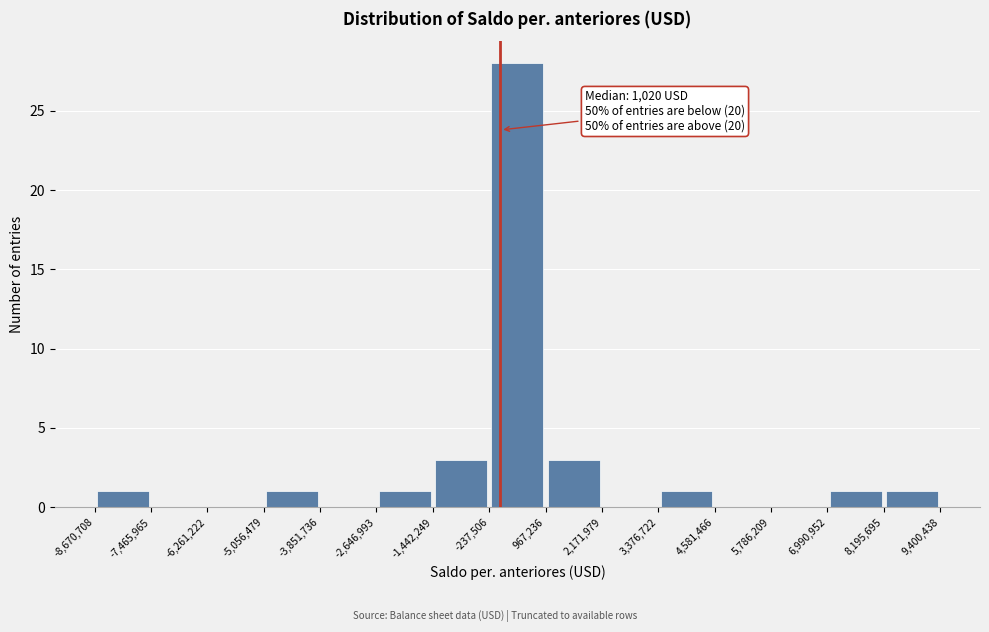

Over which range of the x-axis is the bar tallest?

-237,506 to 967,236